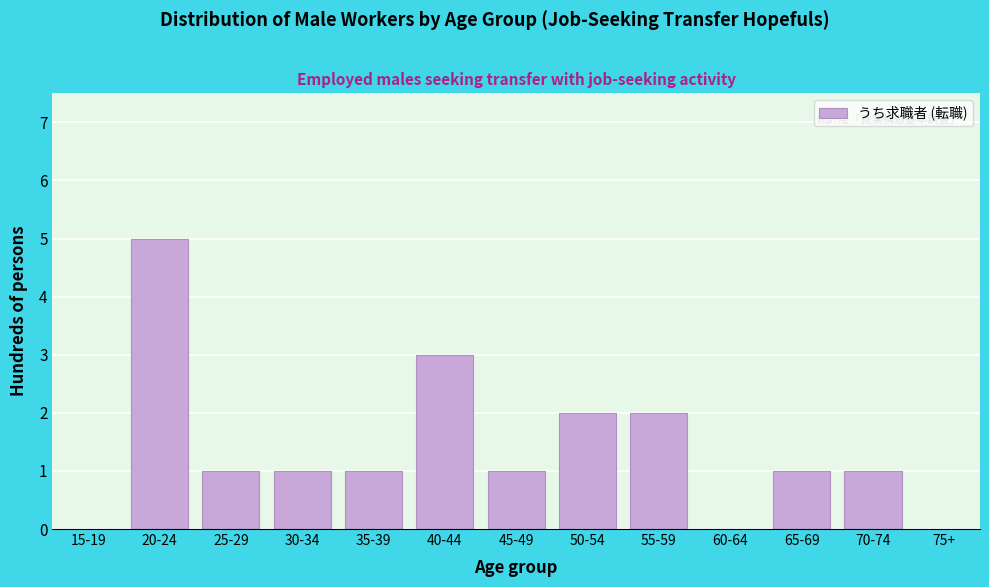

Reading left to right, what are all the values shown in this chart?

15-19=0	20-24=5	25-29=1	30-34=1	35-39=1	40-44=3	45-49=1	50-54=2	55-59=2	60-64=0	65-69=1	70-74=1	75+=0